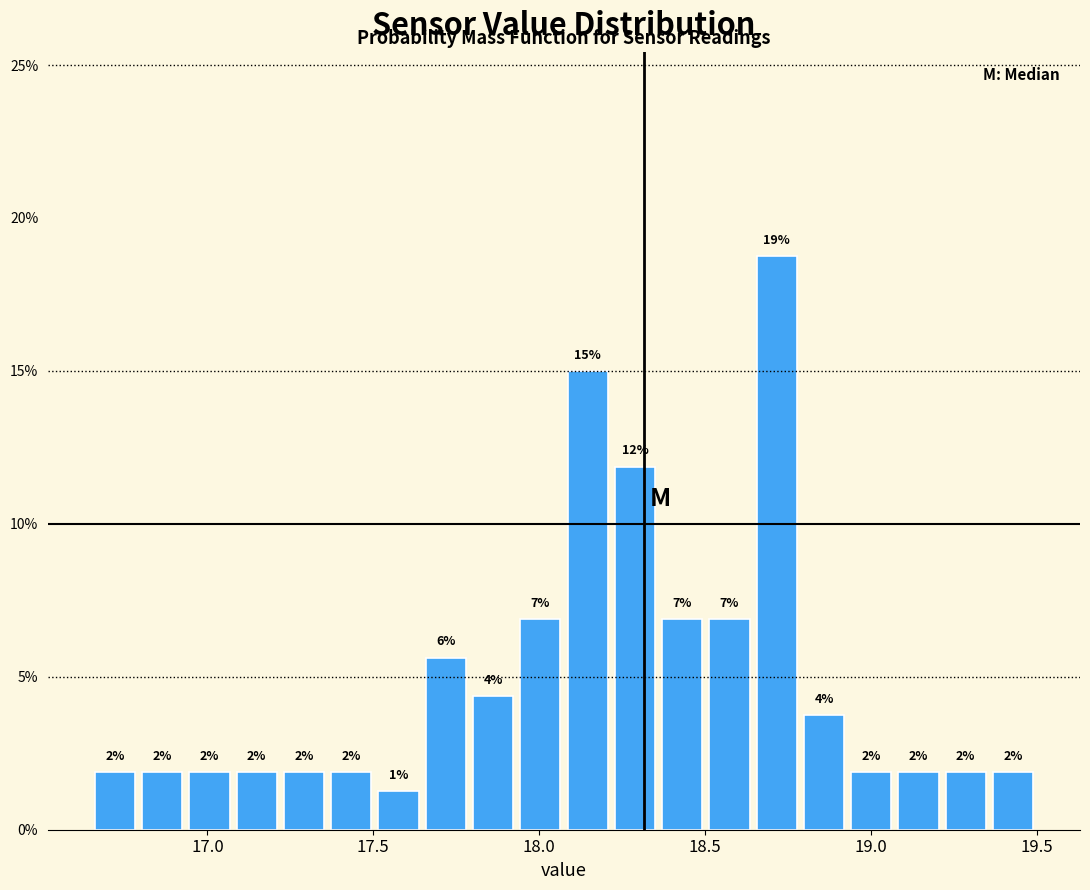

Read against the x-axis, roughly where is the centre of the tallest bar?

18.70